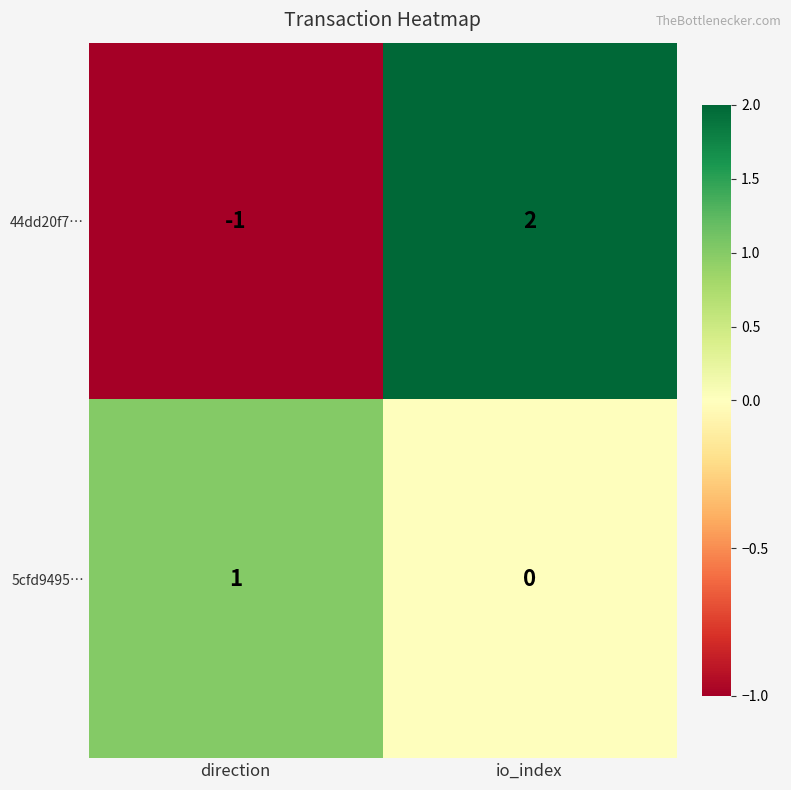

What is the spread (max minus min) of values at io_index?

2